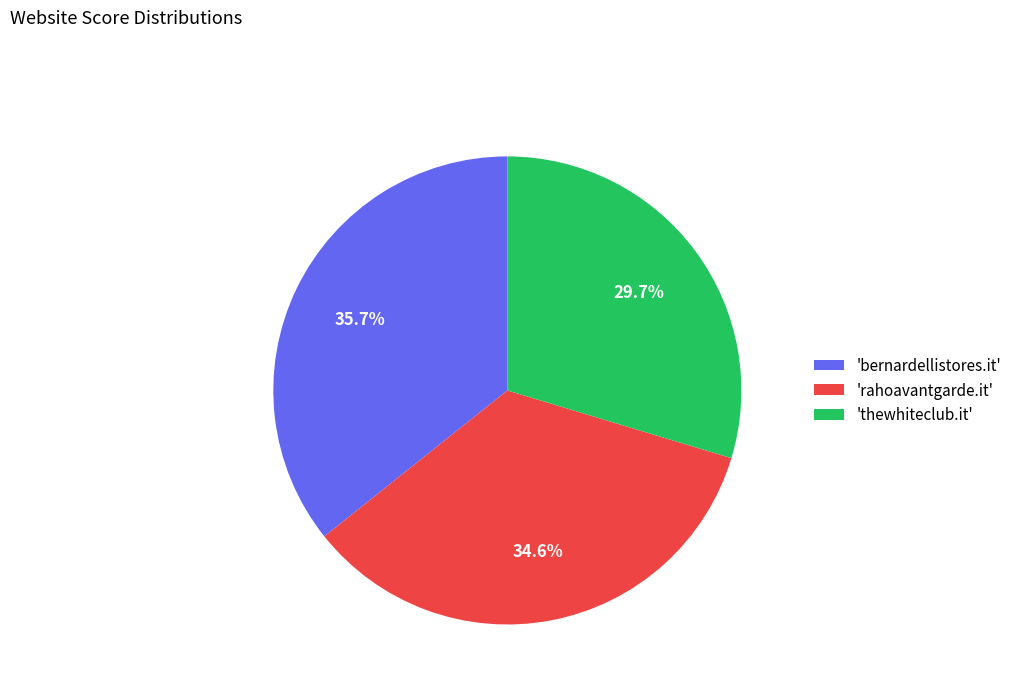

Which category has the smallest portion of the pie?

'thewhiteclub.it'